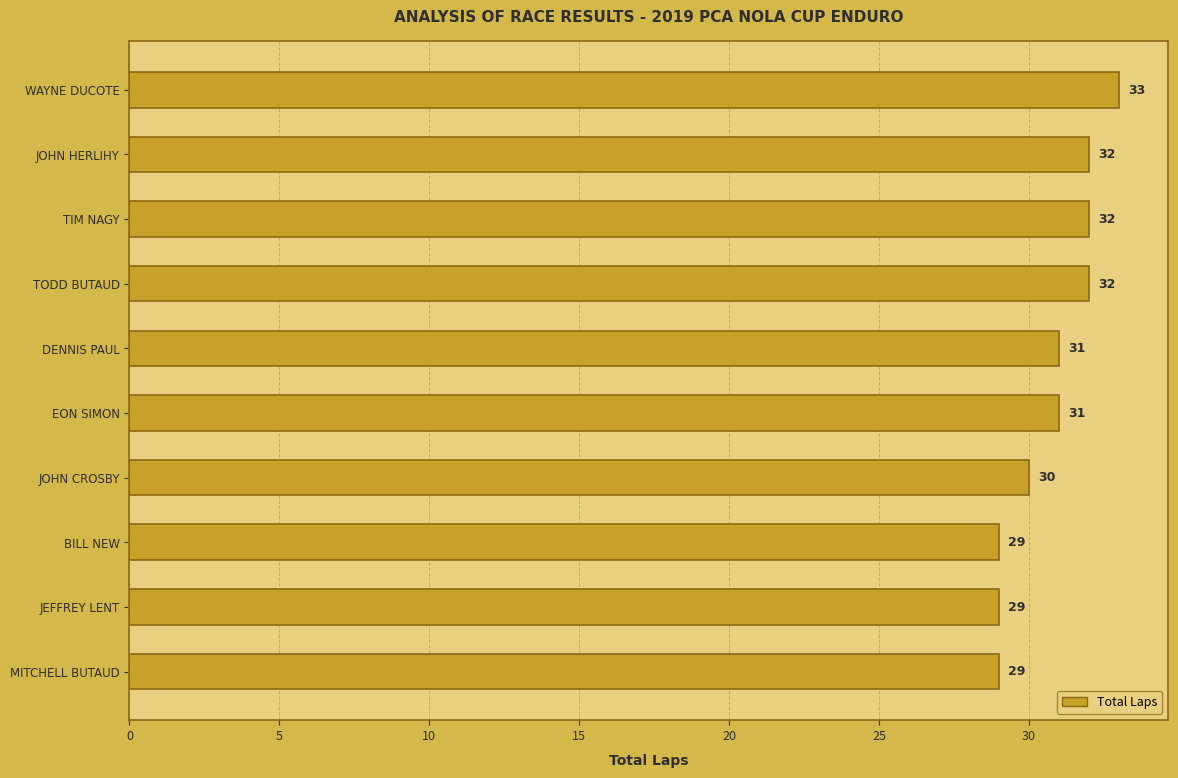

Count the values in the range 29 to 32.

9